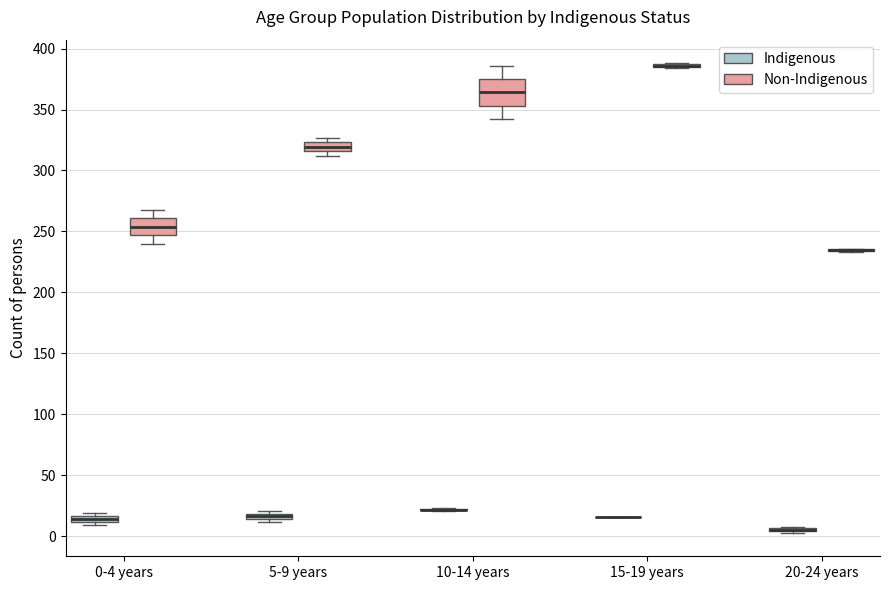

Comparing the boxes themselves (not the whiskers), which one is the tallest?

10-14 years (Non-Indigenous)